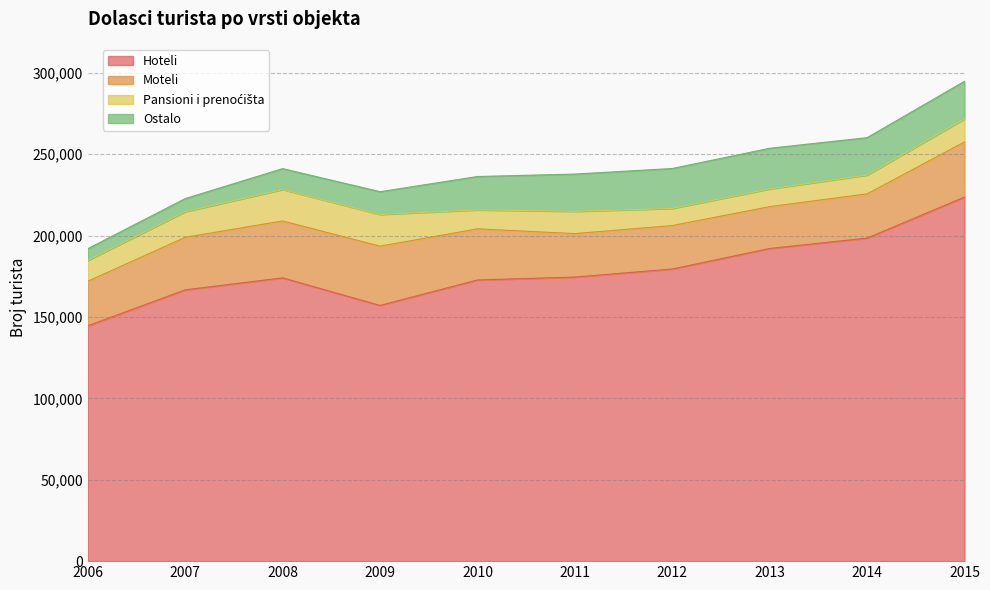

How many distinct data groups are displayed?

4